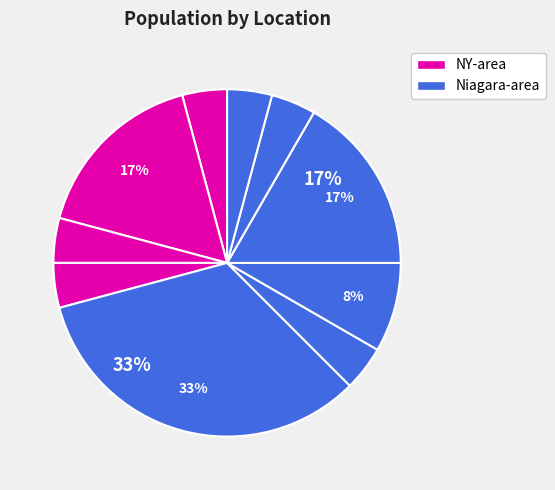

How many segments does this pie chart have?

10